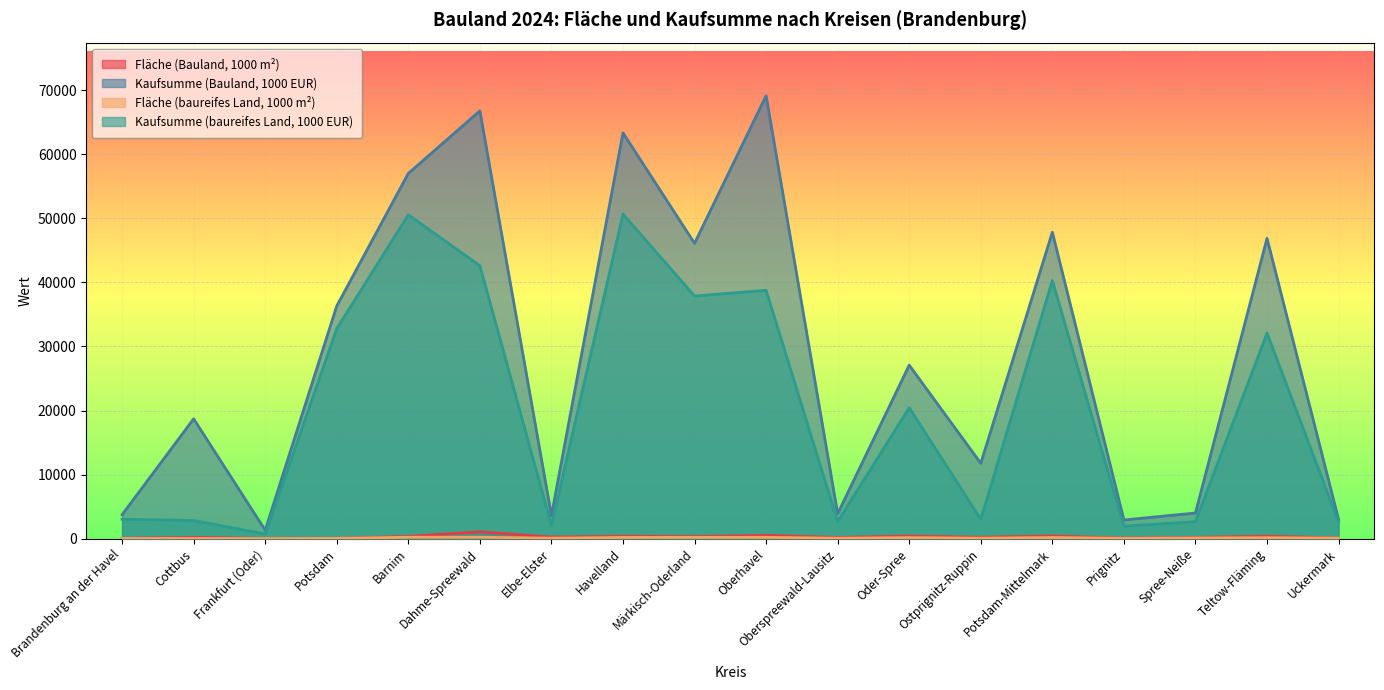

What is the smallest value displayed?

8